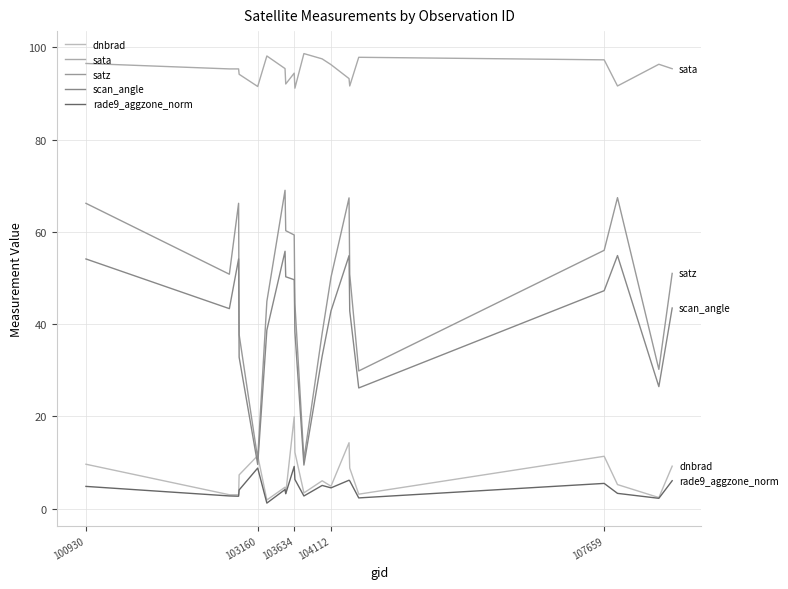

True or false: rade9_aggzone_norm and sata intersect in this chart.

False